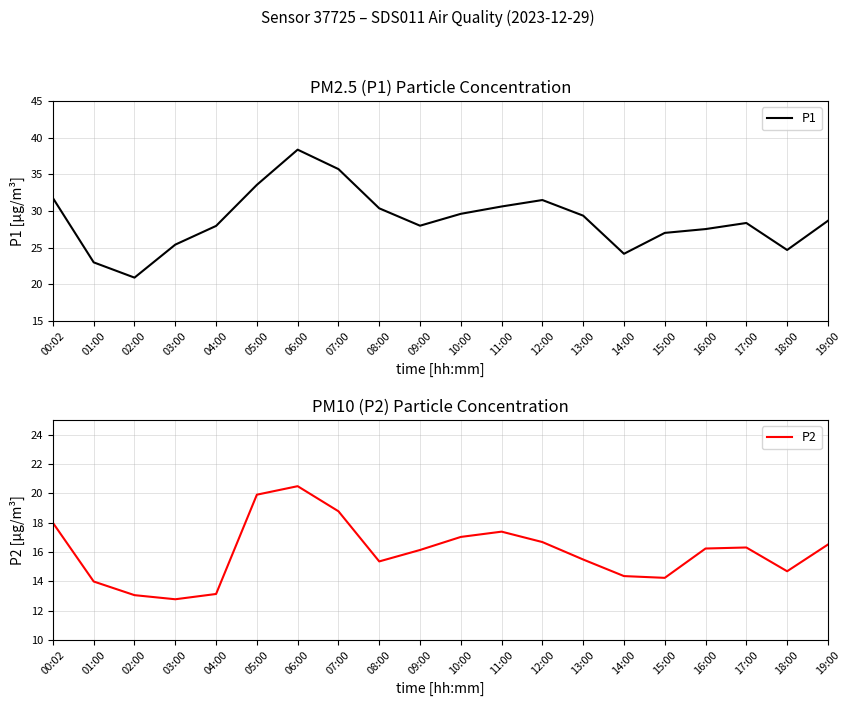

True or false: P1 and P2 cross at least once.

False